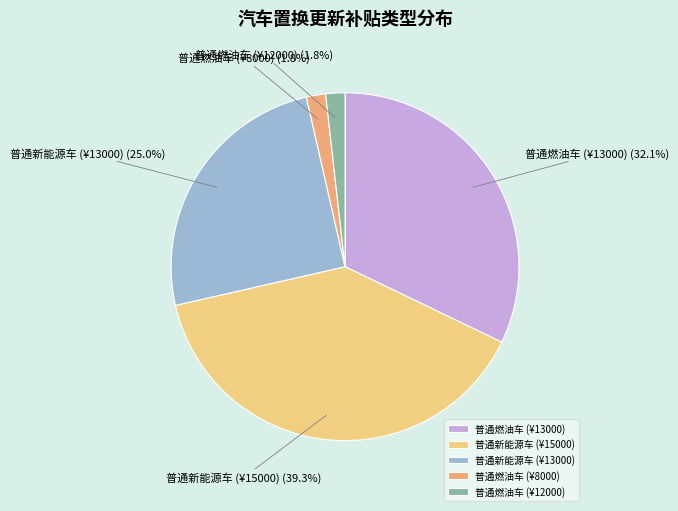

Which category has the biggest portion of the pie?

普通新能源车 (¥15000)